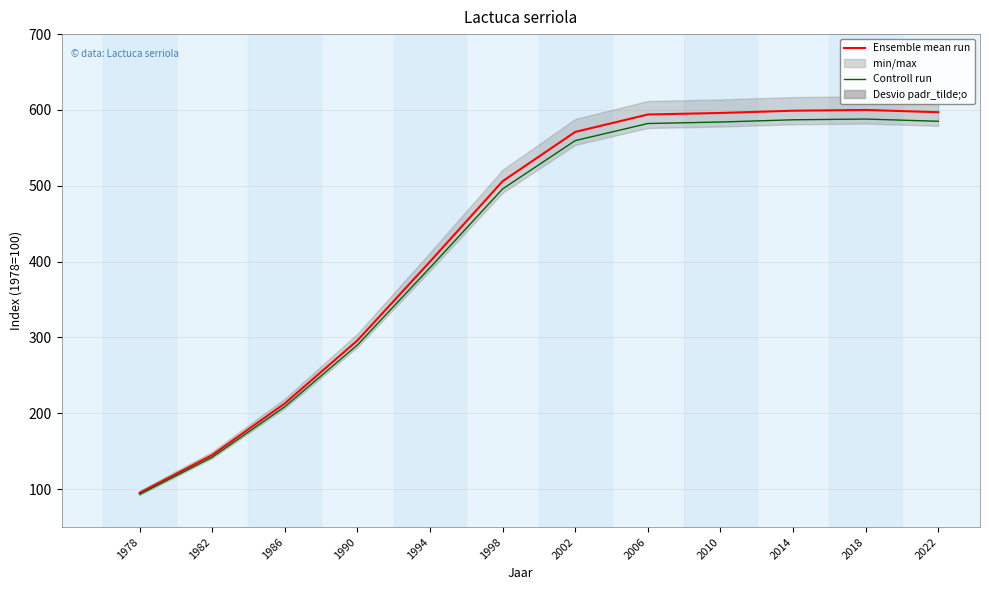

True or false: Controll run and Ensemble mean run intersect in this chart.

False